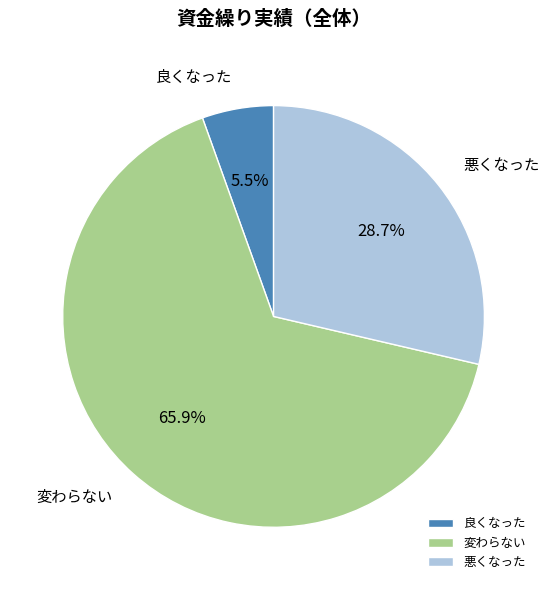

Is it true that 良くなった is 1% of the pie?

False